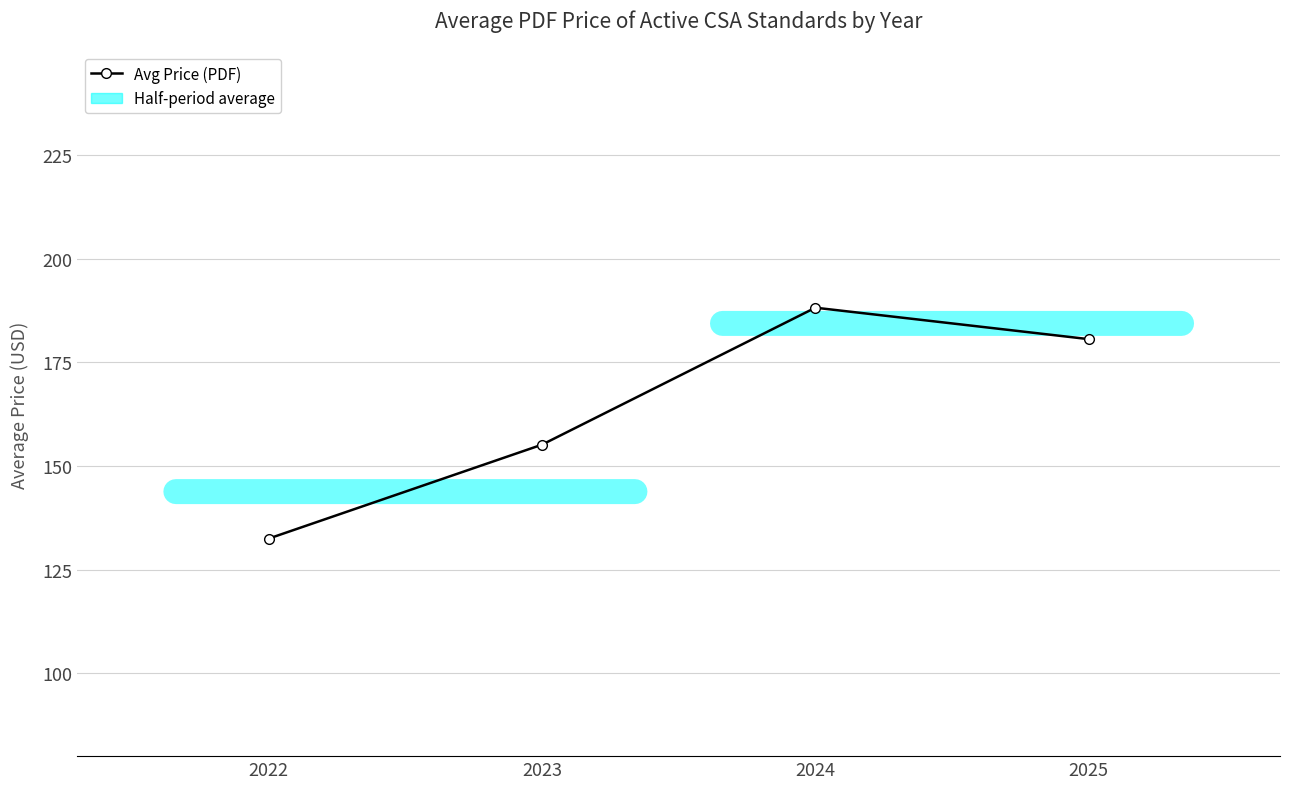

What is the ratio of the value at 2023 to the value at 2022?

1.2